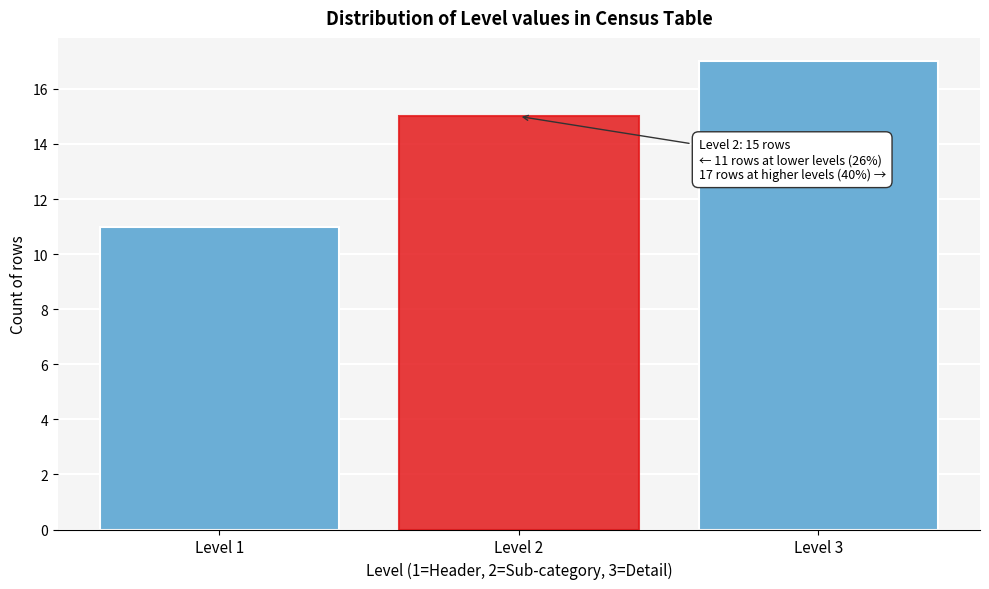

Reading left to right, list all the values displayed in this chart.

11	15	17